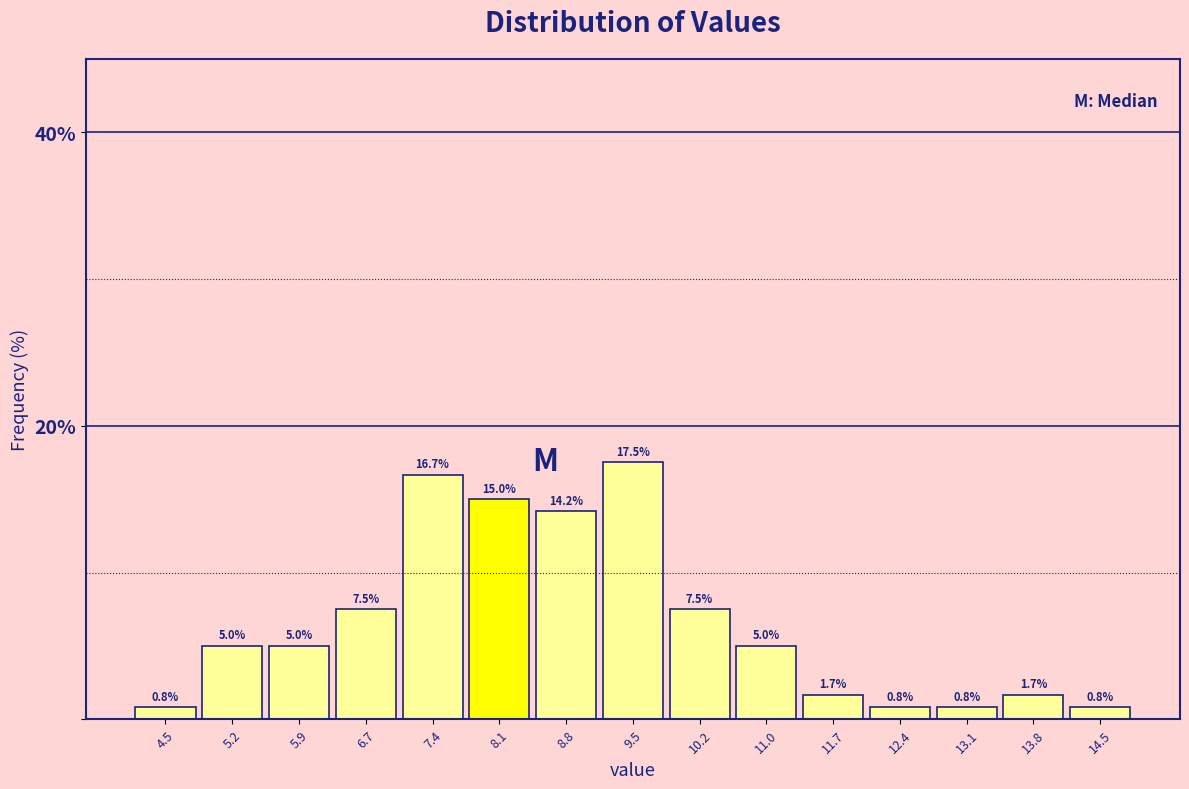

Reading left to right, list every bar in this chart as the range it spans on the x-axis followed by its height. The bar edges are not printed on the chart, so give them approximately, as read against the axis.

4.2 to 4.9: 0.8
4.9 to 5.6: 5.0
5.6 to 6.3: 5.0
6.3 to 7.0: 7.5
7.0 to 7.7: 16.7
7.7 to 8.5: 15.0
8.5 to 9.2: 14.2
9.2 to 9.9: 17.5
9.9 to 10.6: 7.5
10.6 to 11.3: 5.0
11.3 to 12.0: 1.7
12.0 to 12.8: 0.8
12.8 to 13.5: 0.8
13.5 to 14.2: 1.7
14.2 to 14.9: 0.8